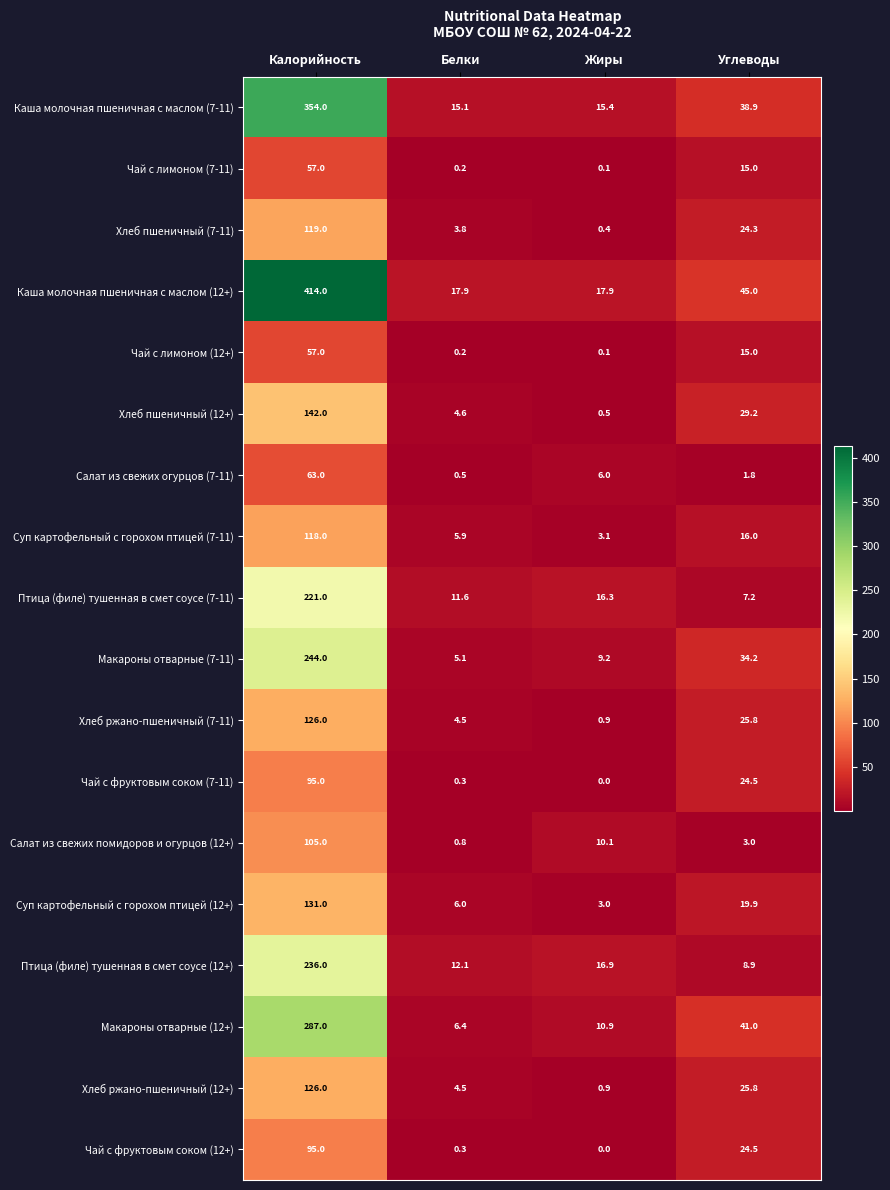

True or false: Хлеб ржано-пшеничный (7-11) has a value of 7.2 at Белки.

False